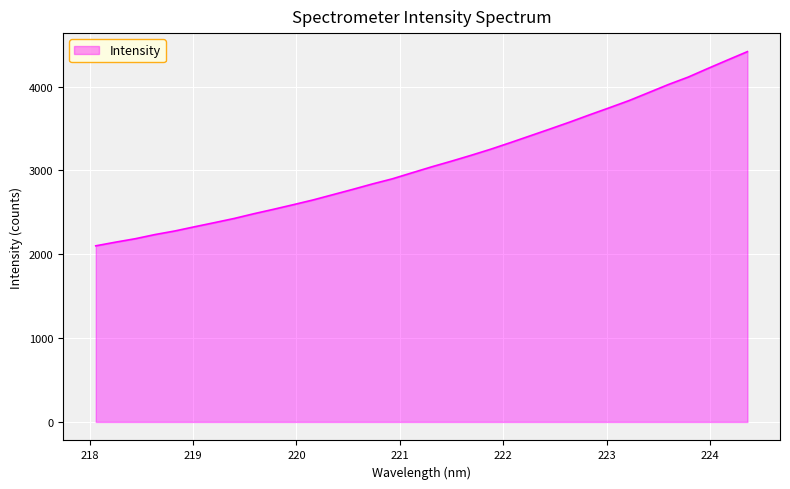

What is the difference between the maximum and minimum values?

2315.9